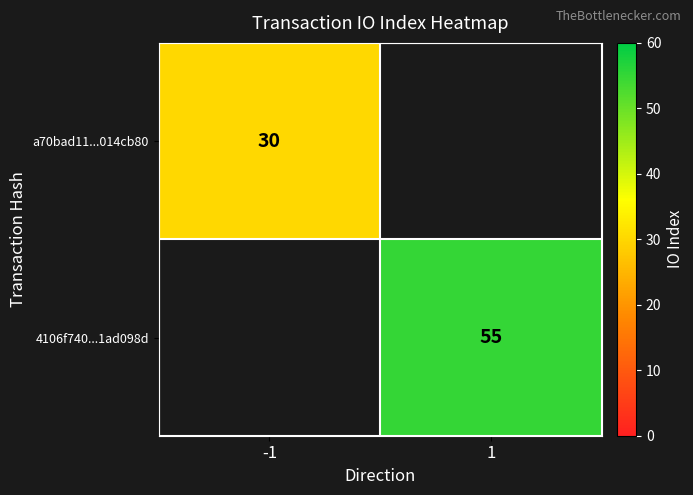

Is the value of 4106f740...1ad098d at 1 greater than the value of a70bad11...014cb80 at -1?

Yes